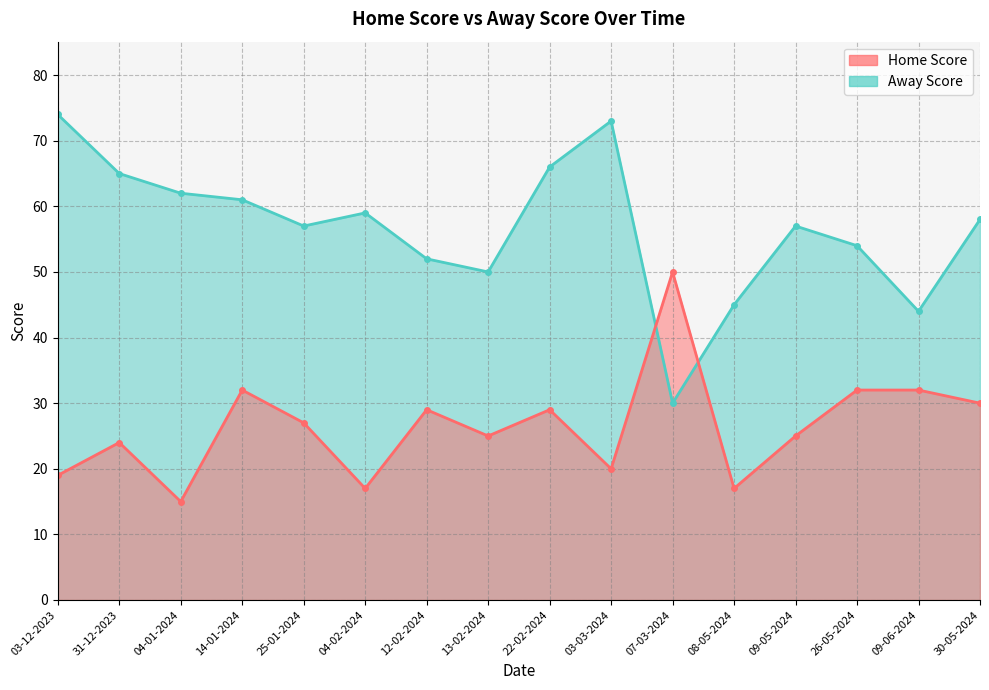

At which label is Home Score closest to 32?

14-01-2024